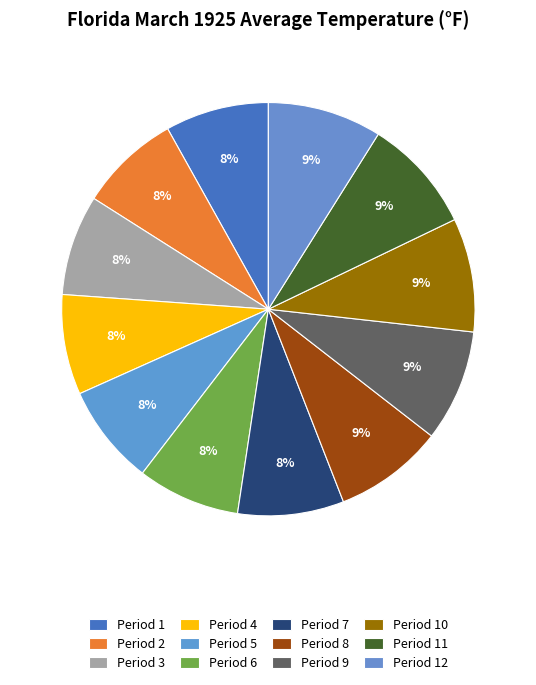

What is the change in value from Period 1 to Period 11?

+6.6